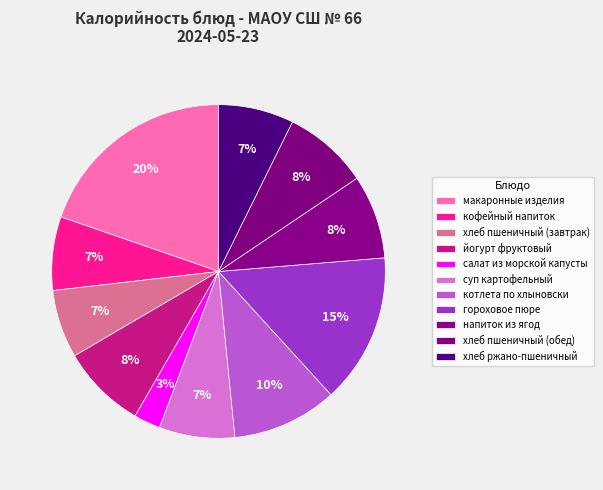

Is there any slice that represents more than half of the pie?

No